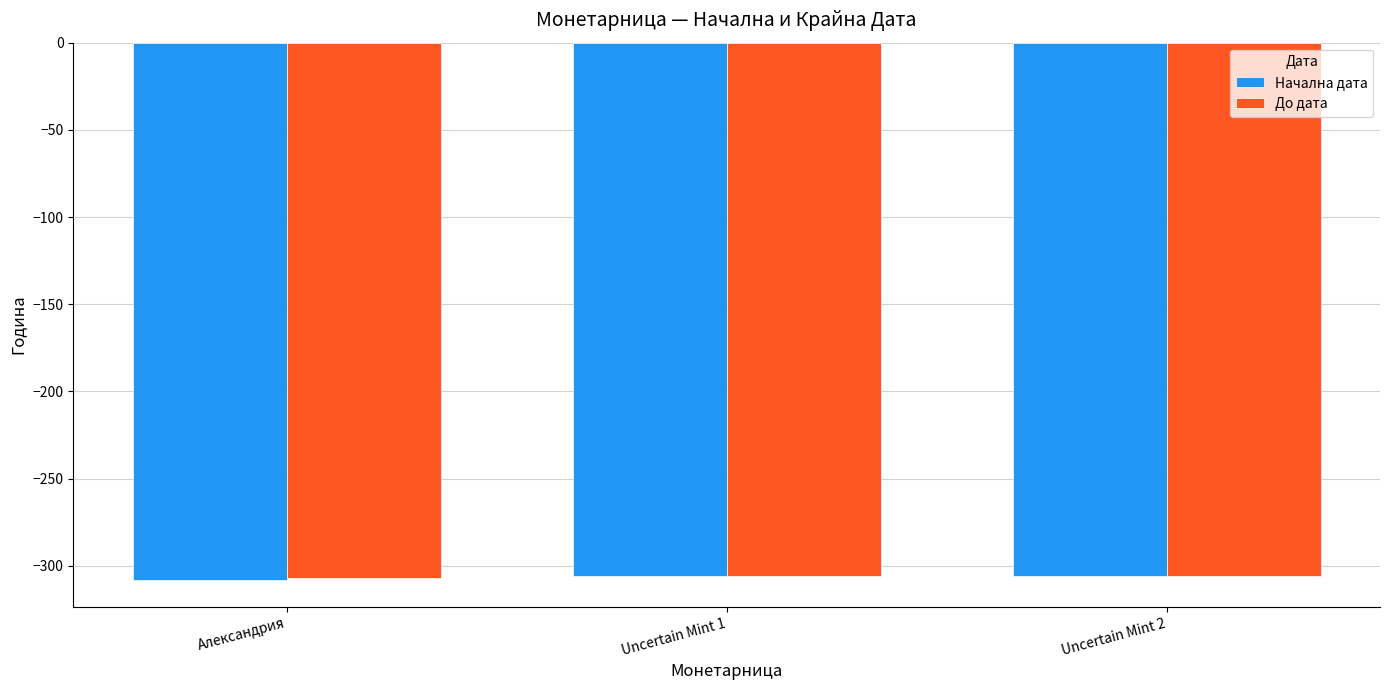

What is the total value across all series at Uncertain Mint 1?

-612